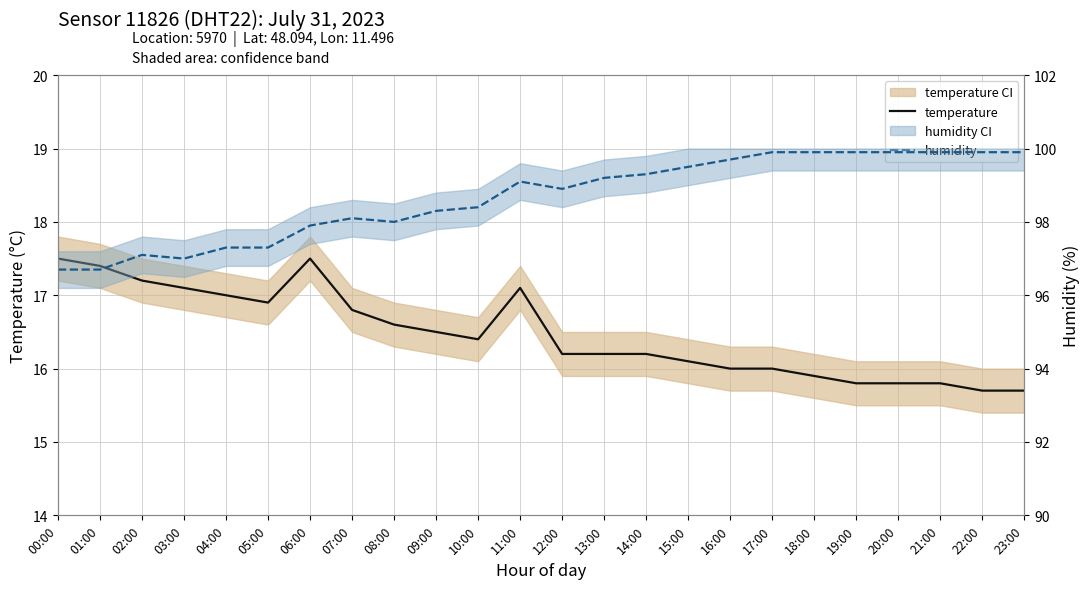

How many interior local peaks does the humidity series have?

3